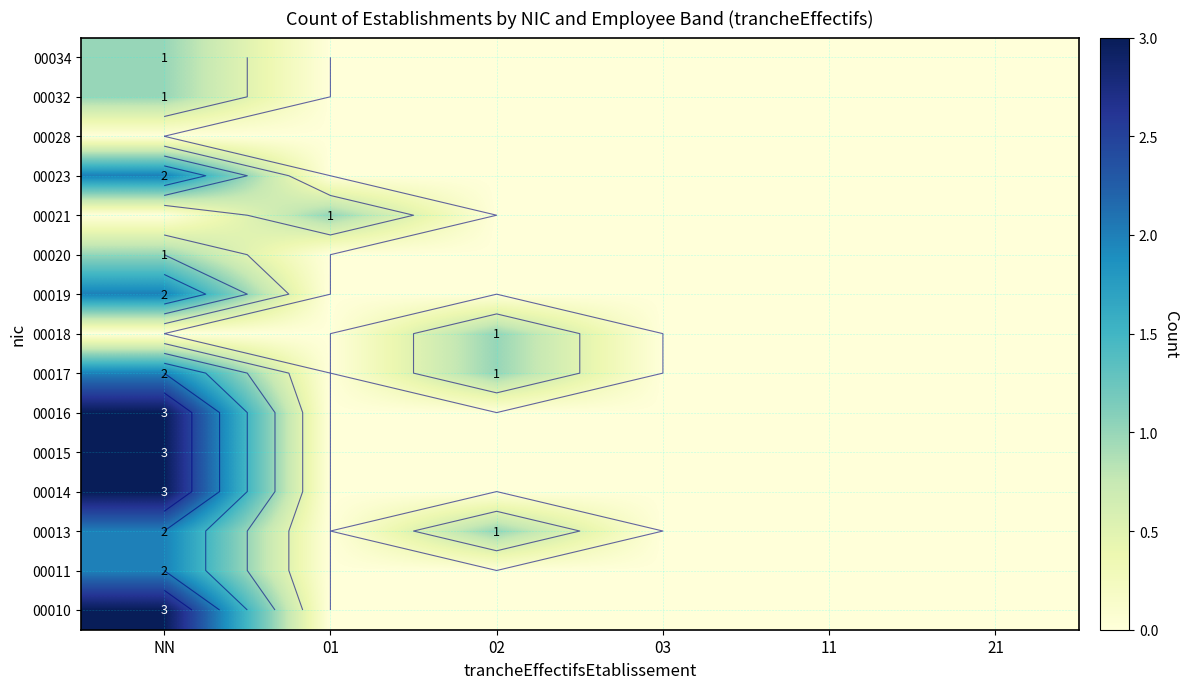

Is the value of 00018 at 11 greater than the value of 00016 at 03?

No